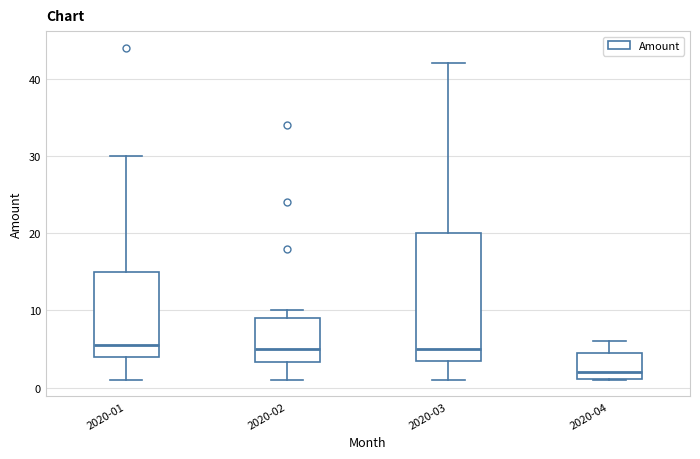

Reading left to right, read every box against the y-axis: the position of its median line, the range the box covers, and the ends of its whiskers. The values are not printed on the chart, so give them approximately, as read against the axis.

2020-01: median 6, box 4 to 15, whiskers 1 to 30
2020-02: median 5, box 3 to 9, whiskers 1 to 10
2020-03: median 5, box 4 to 20, whiskers 1 to 42
2020-04: median 2, box 1 to 5, whiskers 1 to 6